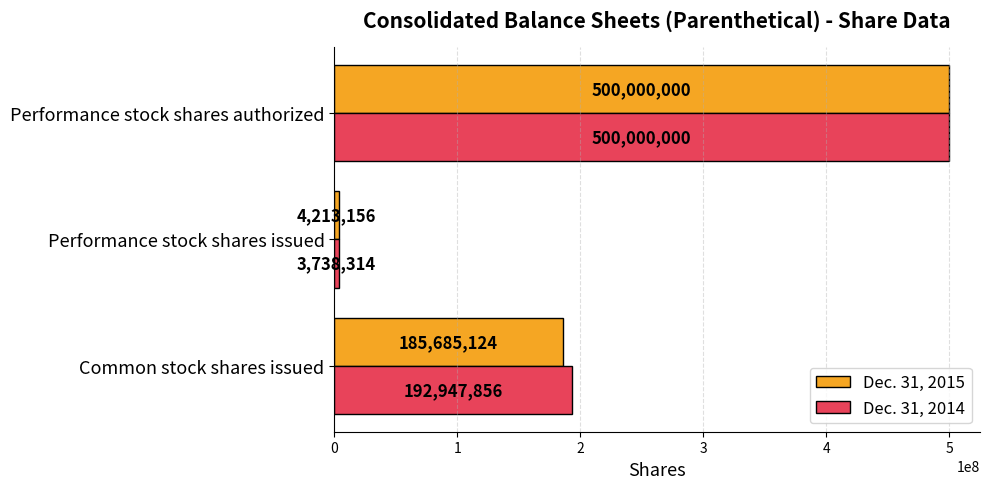

What is the difference between the maximum and minimum values in the Dec. 31, 2015 series?

495786844